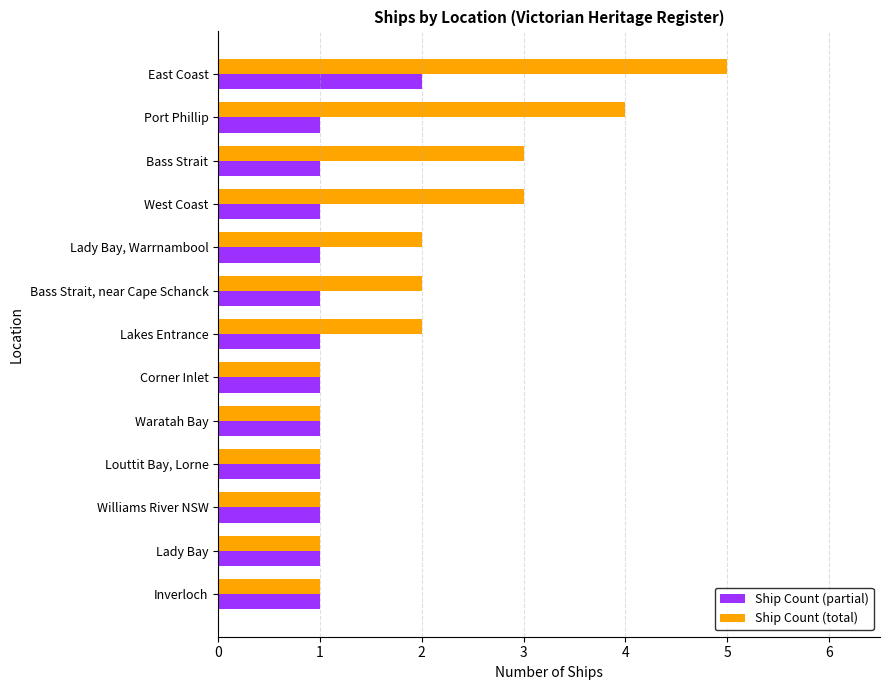

Which label corresponds to the largest value in the chart?

East Coast